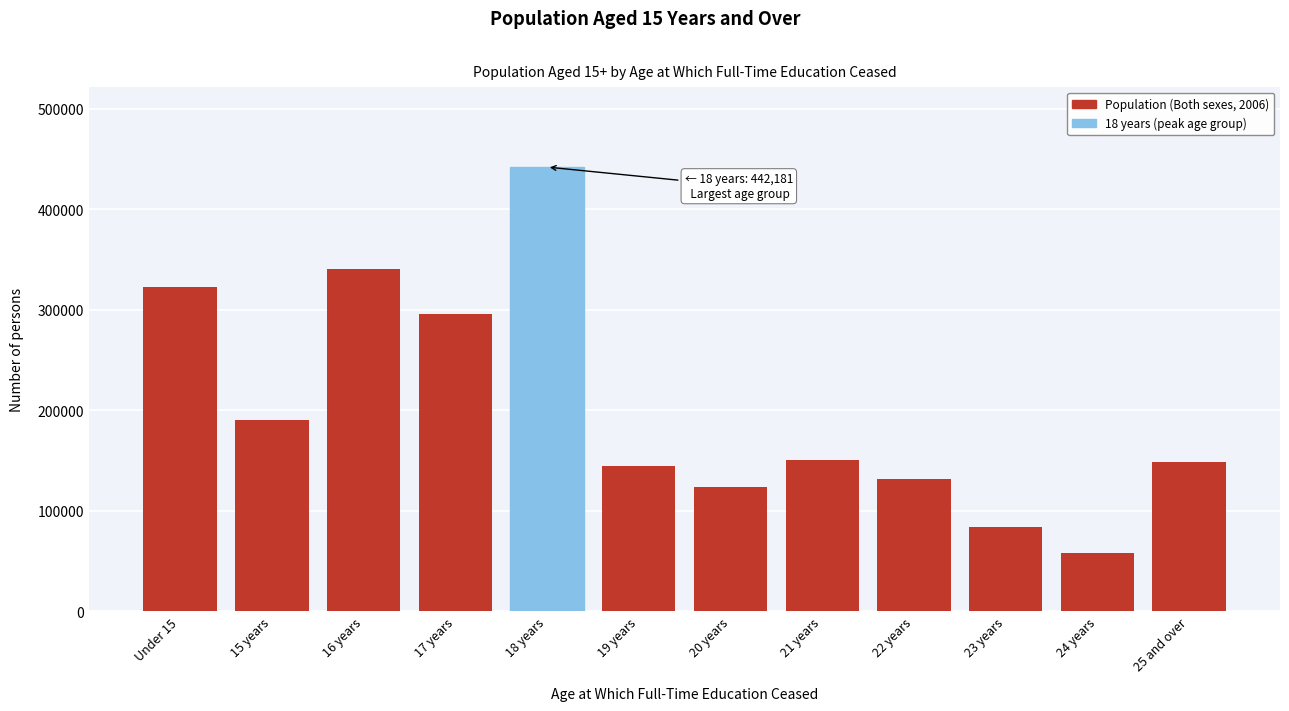

What is the average value?

202611